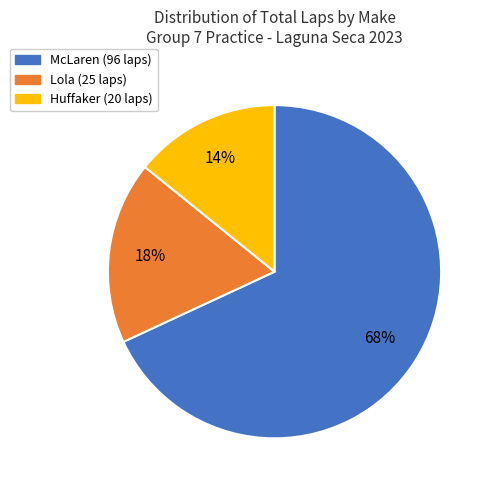

Is there any slice that represents more than half of the pie?

Yes